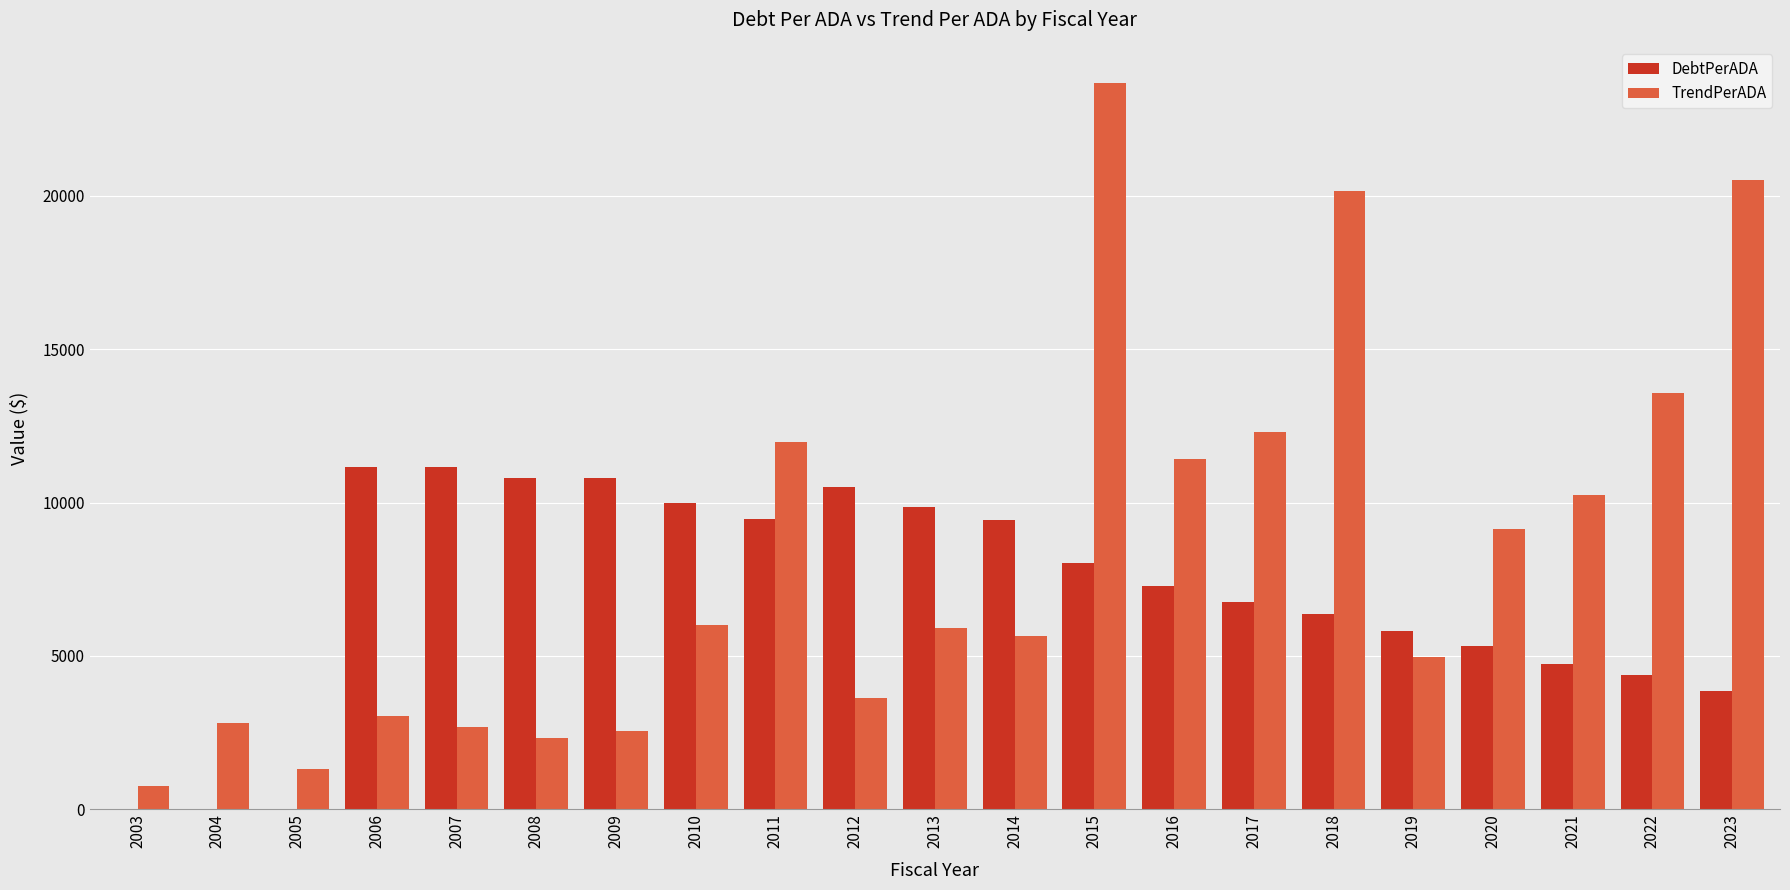

What is the greatest value displayed?

23679.3